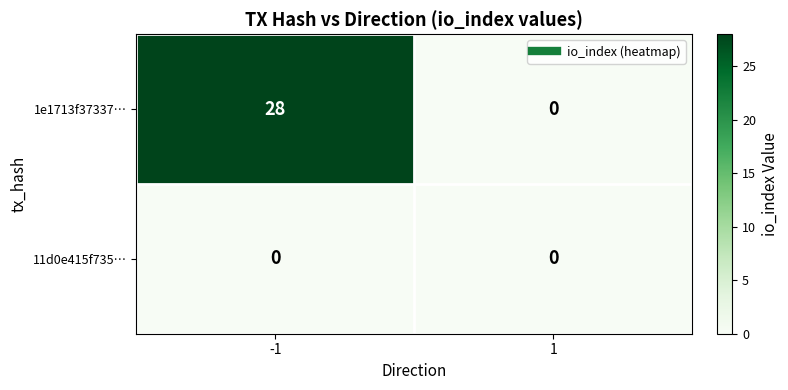

What is the greatest value displayed?

28